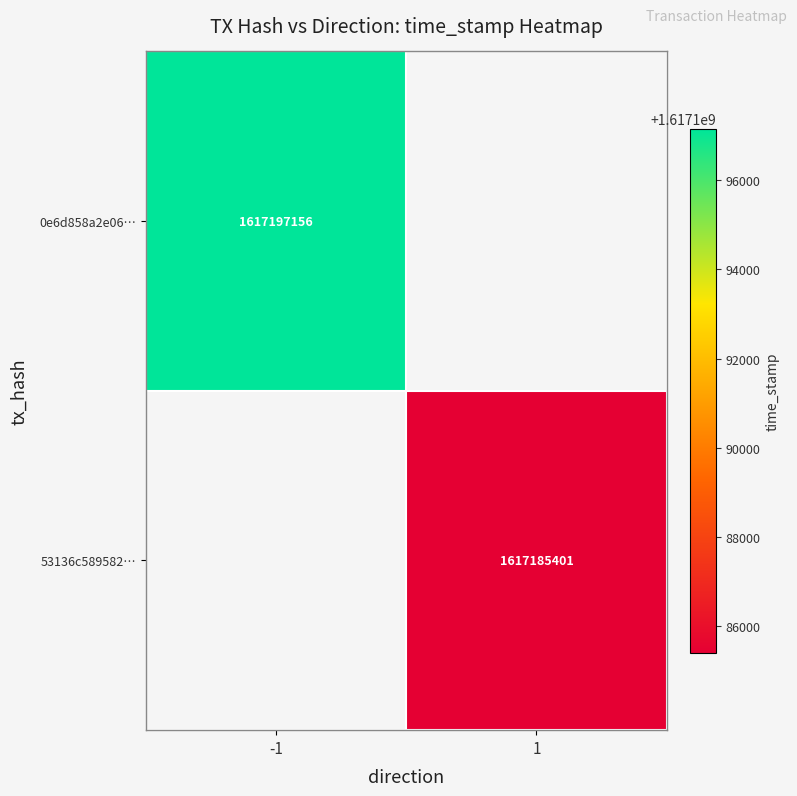

True or false: 0e6d858a2e06… has a value of 2782260500 at -1.

False